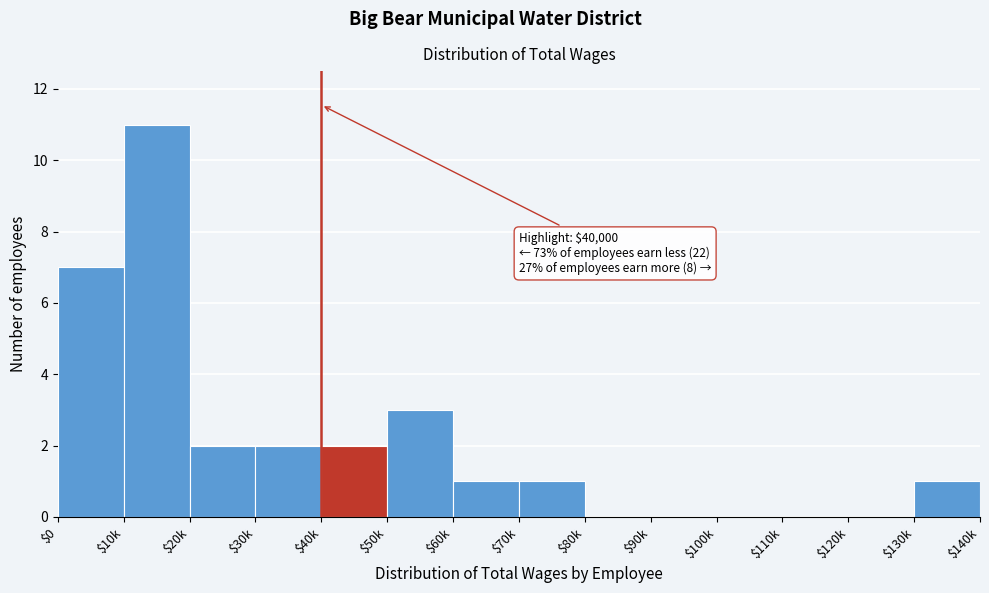

What is the maximum value shown in the chart?

11